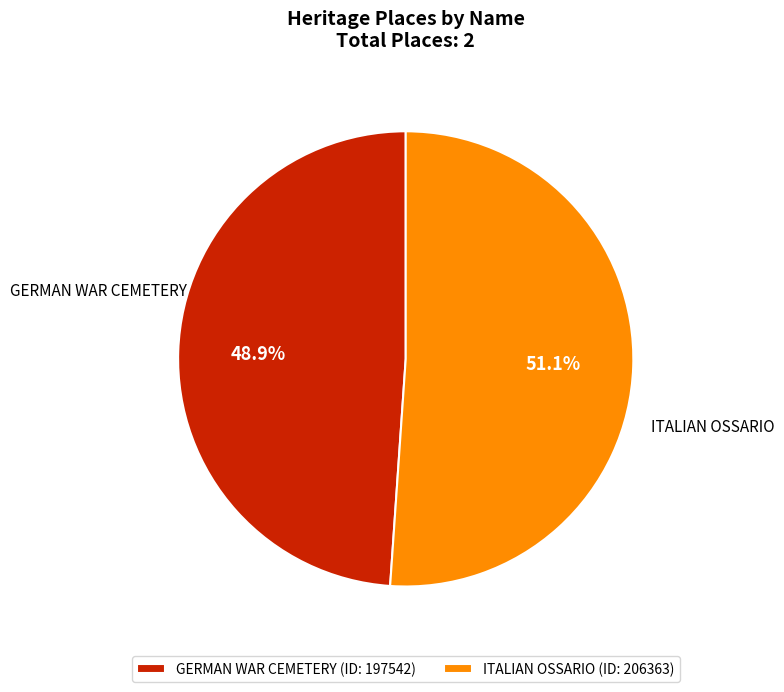

The ITALIAN OSSARIO slice represents 60% of the pie. True or false?

False